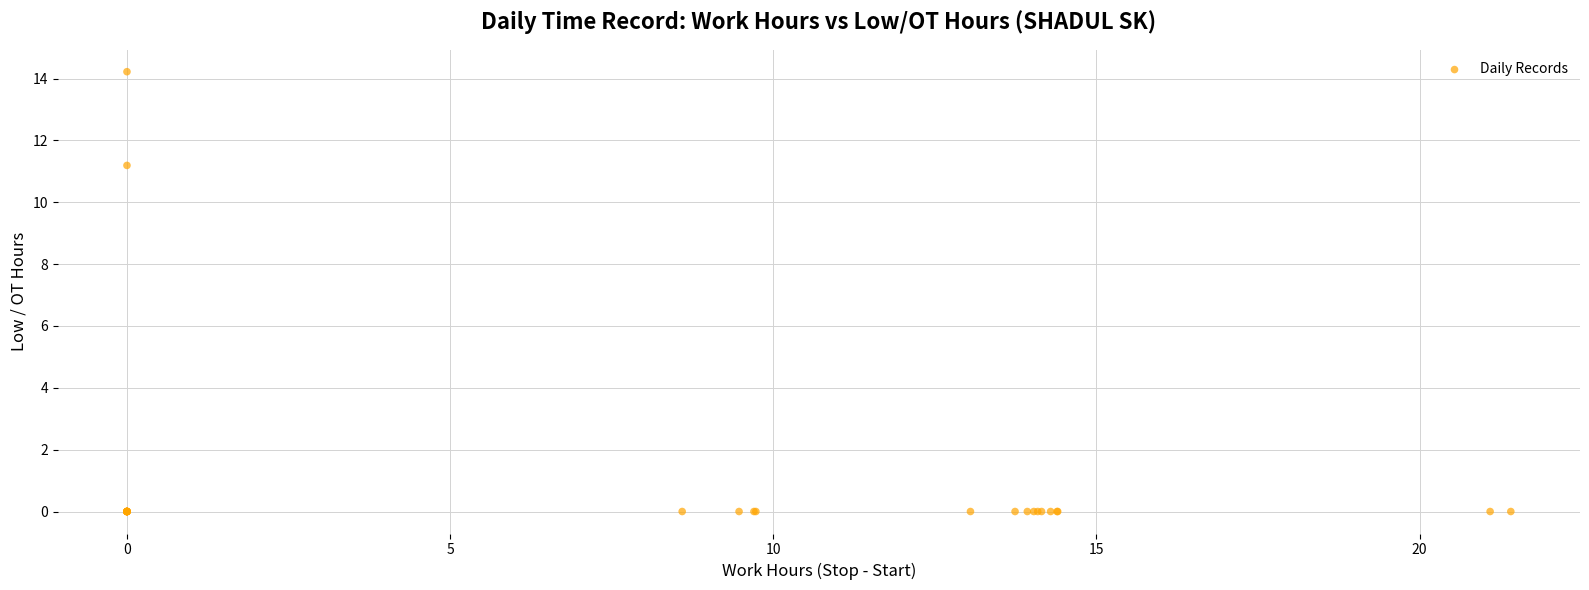

What Y value in the scatter plot is closest to 7?

11.2